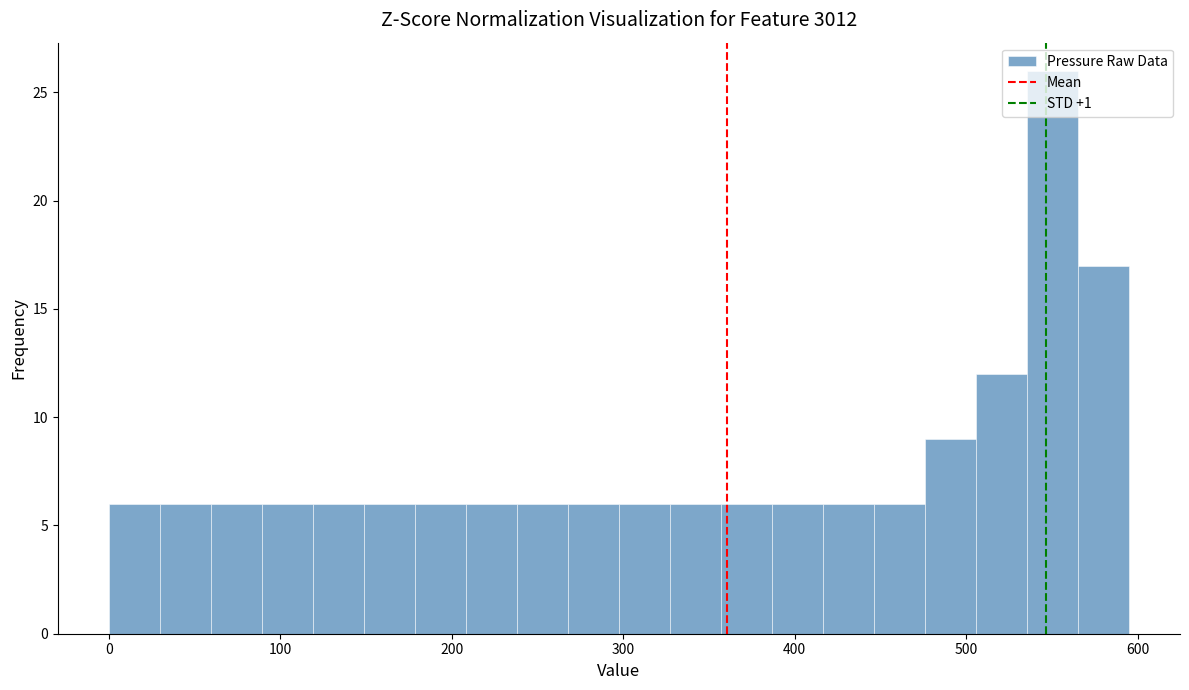

Read against the x-axis, roughly where is the centre of the tallest bar?

550